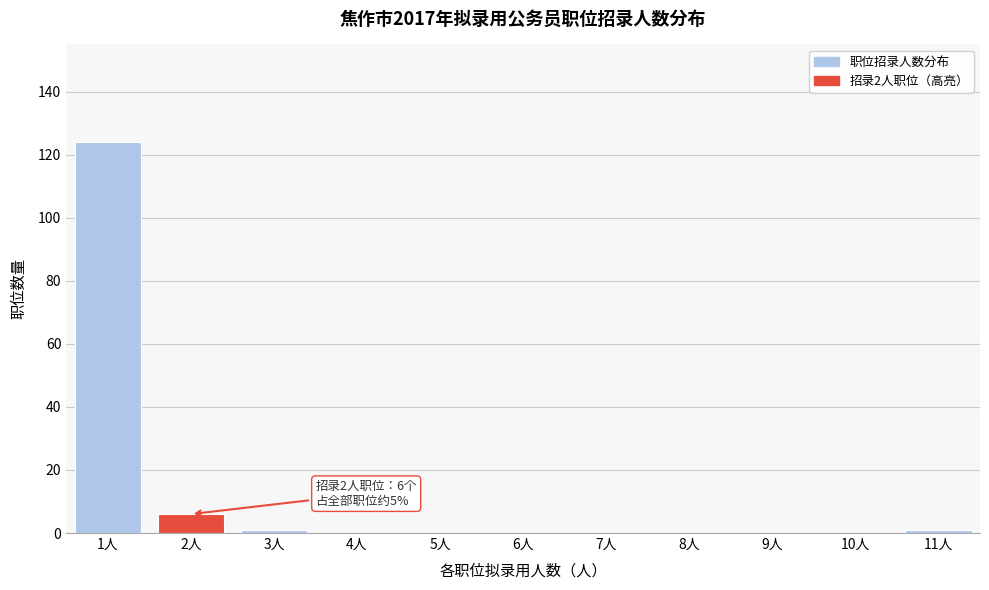

Reading right to left, extract all data points from this chart.

11人=1	10人=0	9人=0	8人=0	7人=0	6人=0	5人=0	4人=0	3人=1	2人=6	1人=124